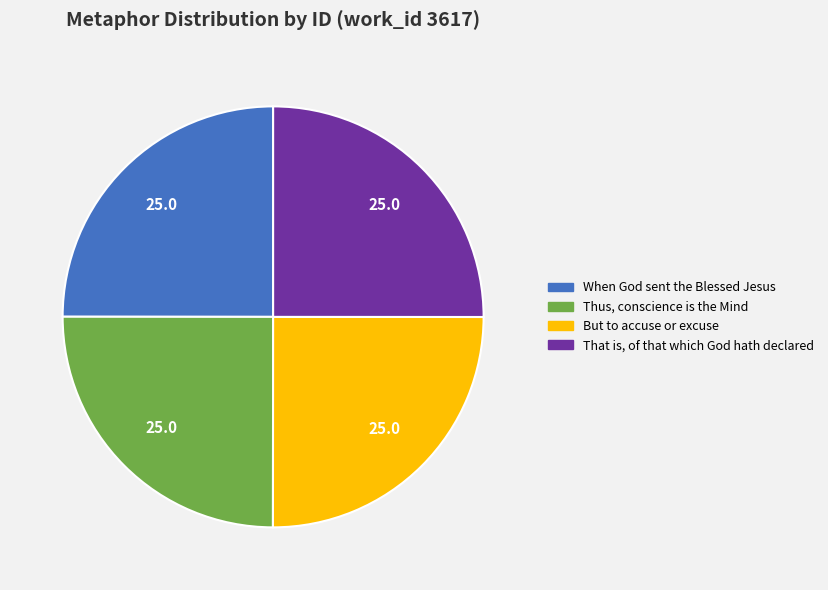

True or false: When God sent the Blessed Jesus accounts for 25% of the total.

True